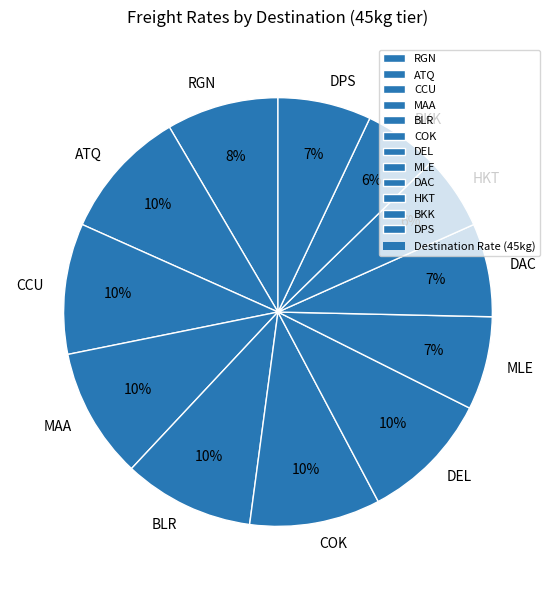

To the nearest percent, what is the combined percentage of COK and MLE?

17%